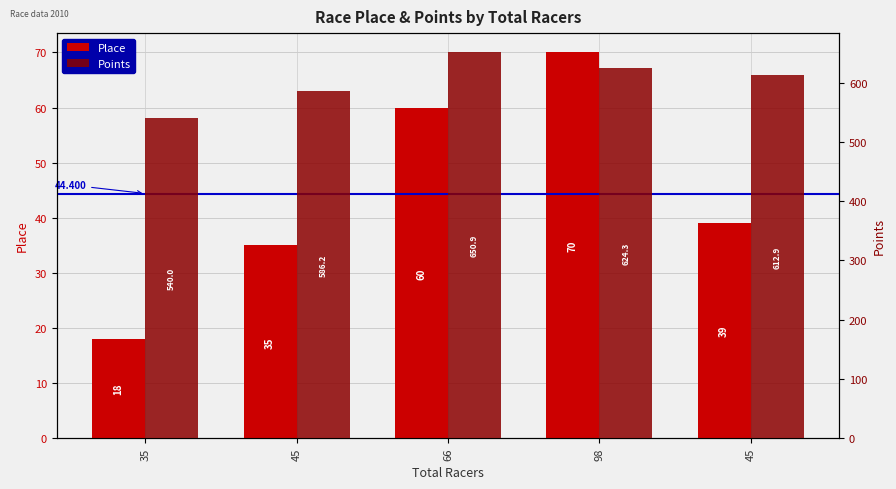

List the series in order of their peak value, lowest first.

Place, Points